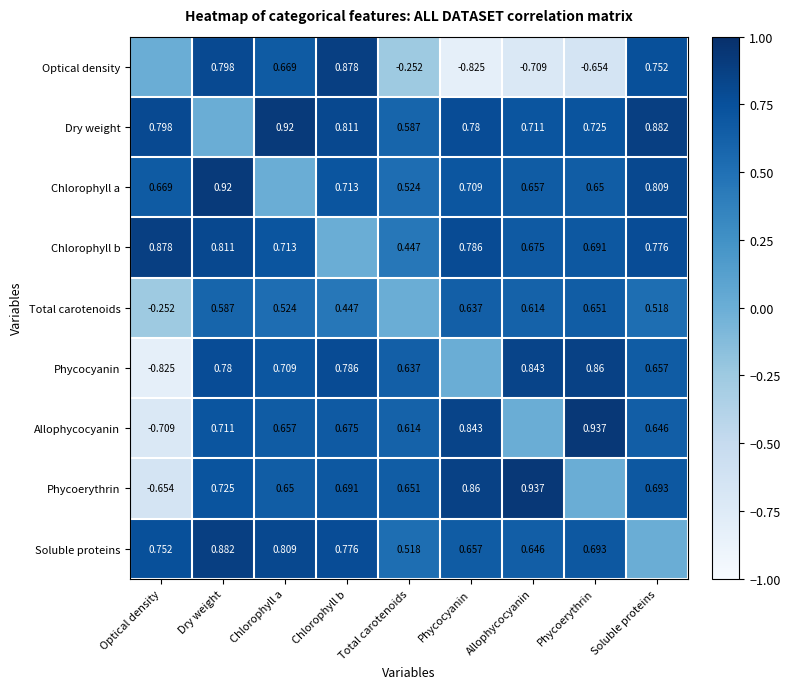

Is the value of Soluble proteins at Phycoerythrin greater than the value of Allophycocyanin at Chlorophyll b?

Yes